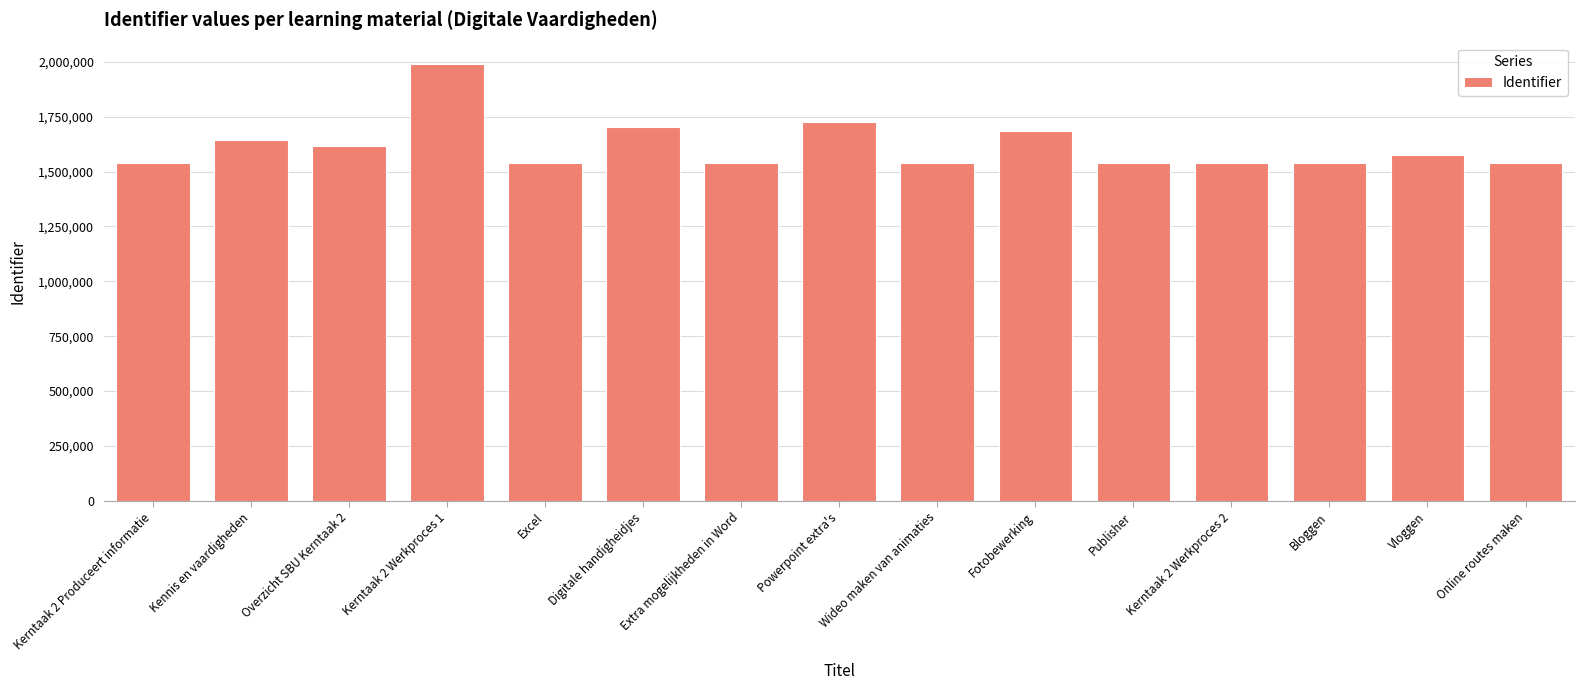

True or false: the data shows 2784480 at Vloggen.

False